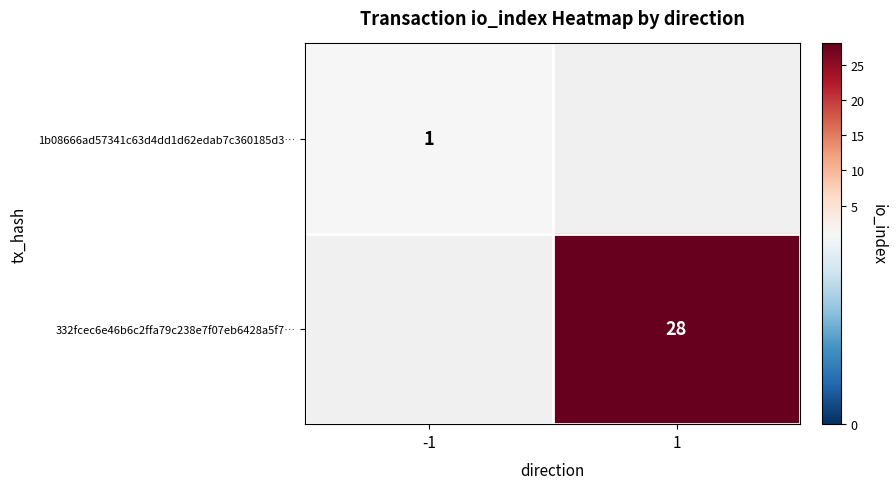

True or false: 1b08666ad57341c63d4dd1d62edab7c360185d3… has a value of 1 at -1.

True